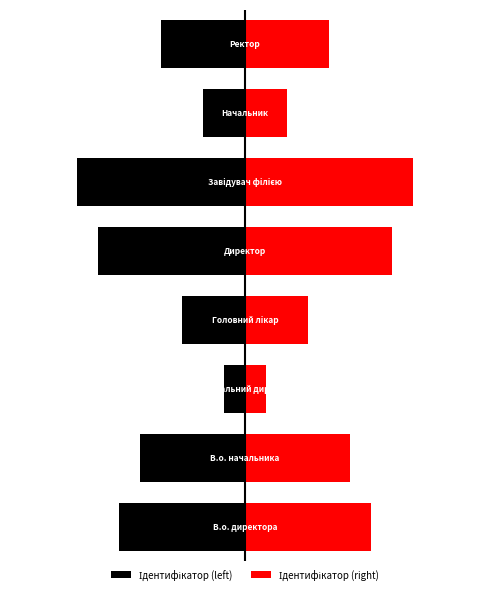

How many groups of bars are there?

8